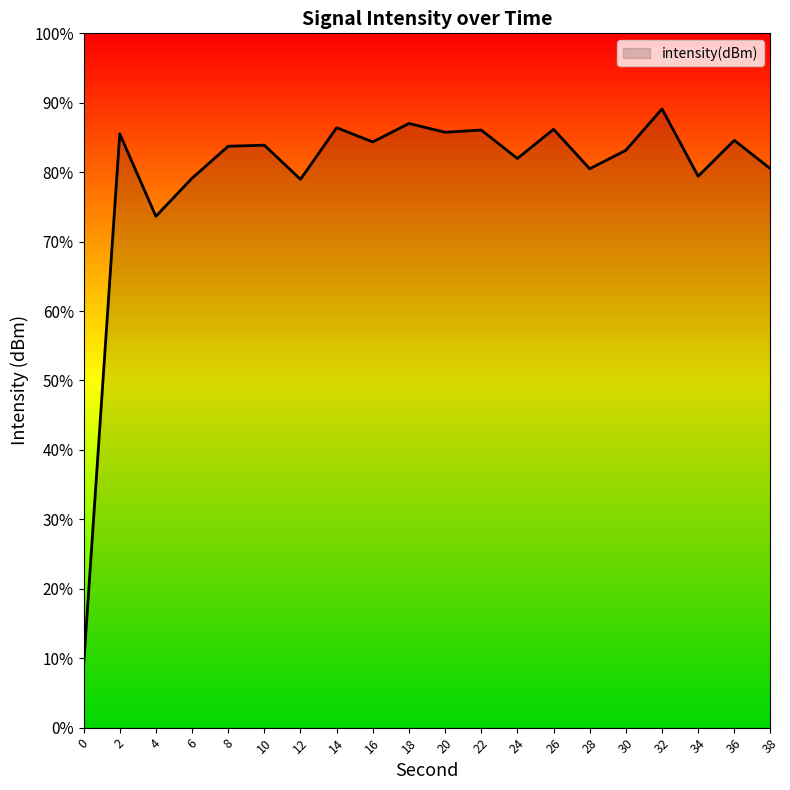

Rank the categories by value from highest to lowest.

32, 18, 14, 26, 22, 20, 2, 36, 16, 10, 8, 30, 24, 38, 28, 34, 6, 12, 4, 0